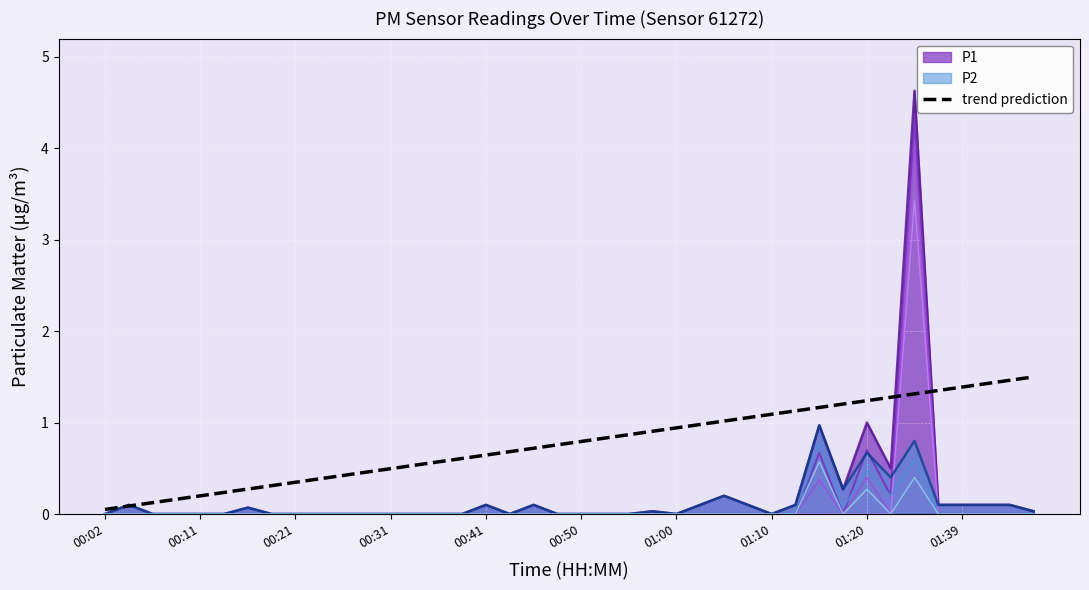

What is the label of the 29th point from the left?

01:10